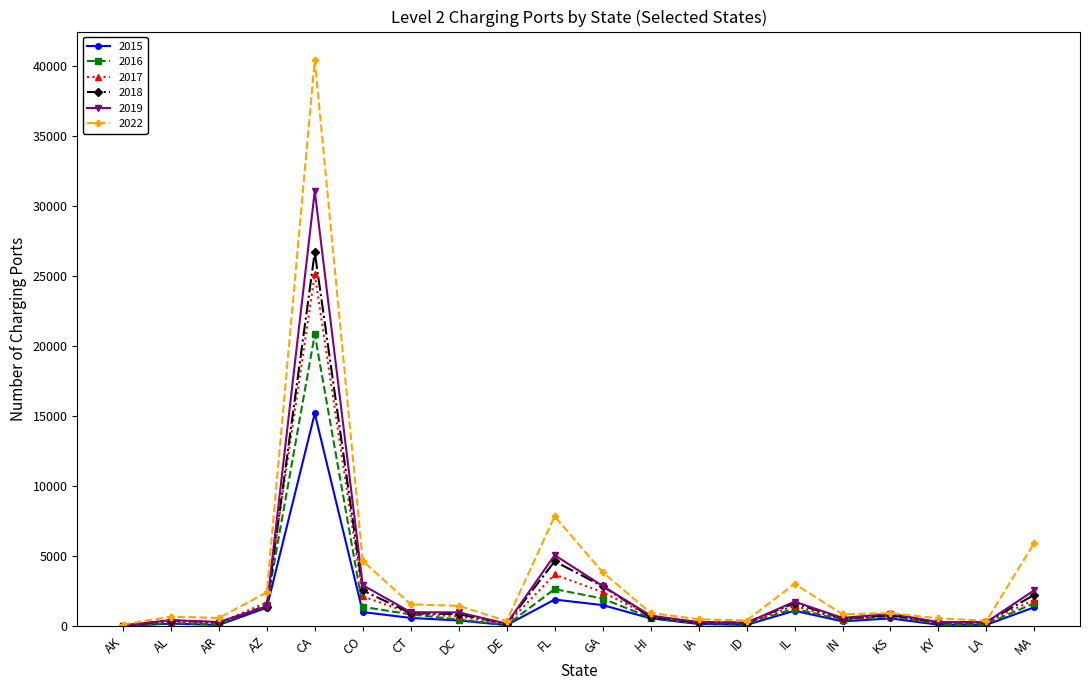

Rank the series by their maximum value, from lowest to highest.

2015, 2016, 2017, 2018, 2019, 2022